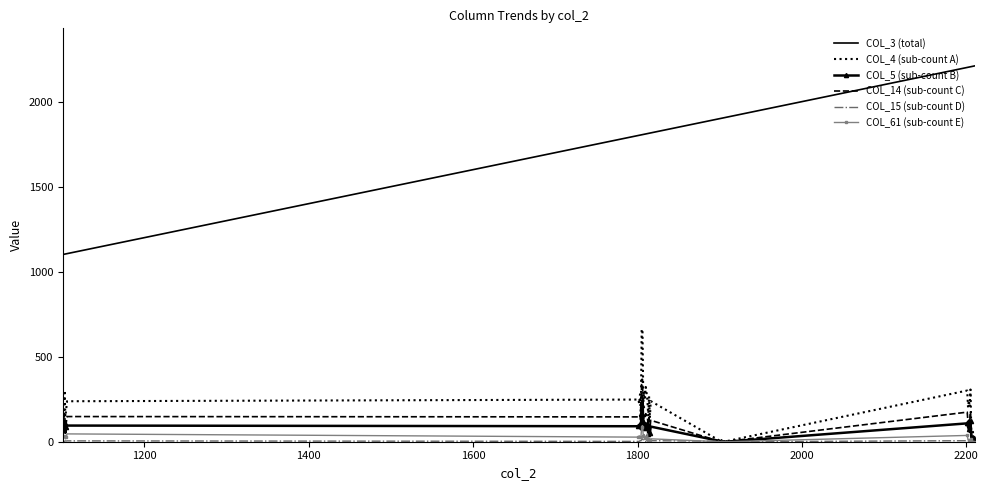

Which series has the largest total across all categories?

COL_3 (total)